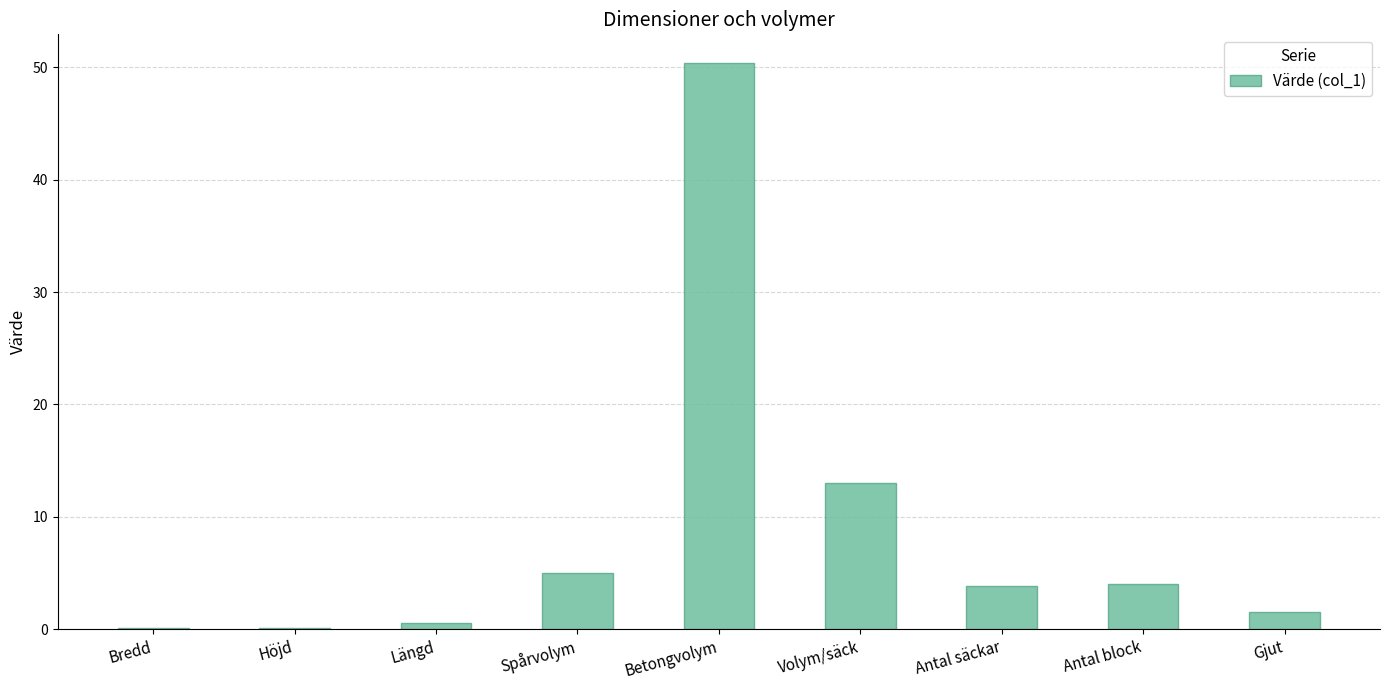

True or false: the data shows 4.0 at Antal block.

True